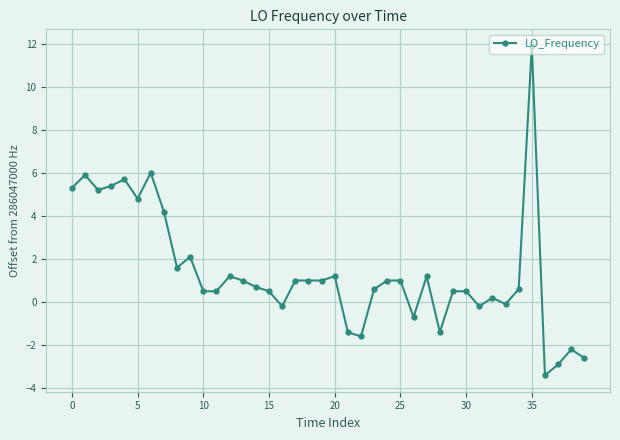

What is the maximum value shown in the chart?

11.9